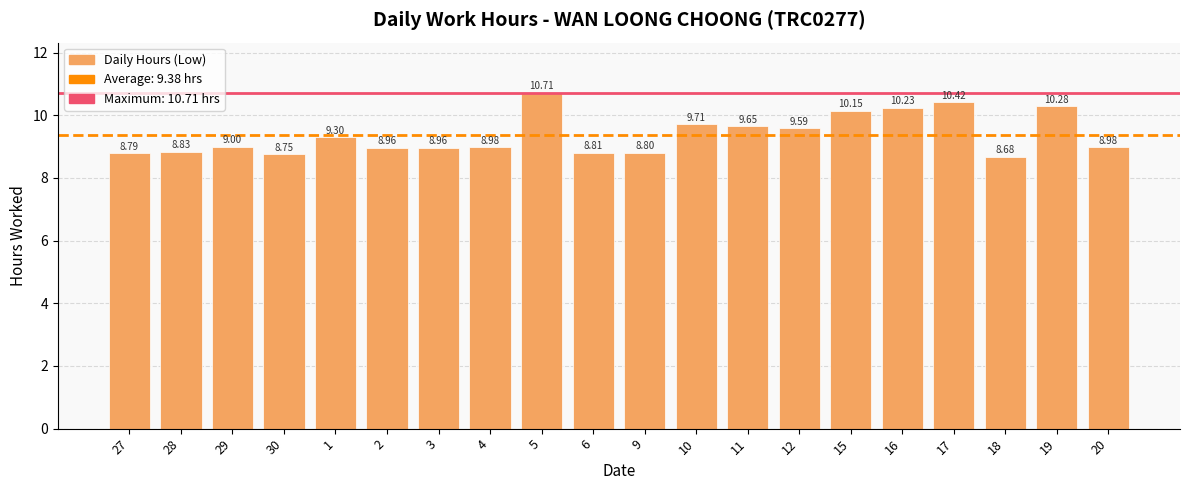

What is the difference between the maximum and second lowest values?

2.0